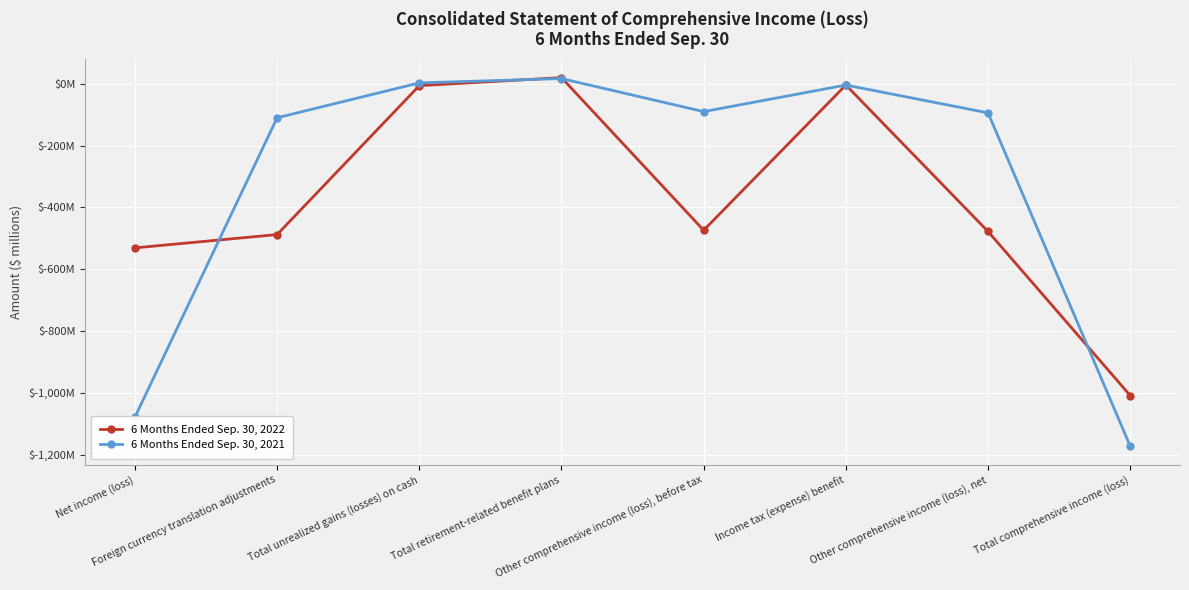

Which label corresponds to the smallest value in the chart?

Total comprehensive income (loss)